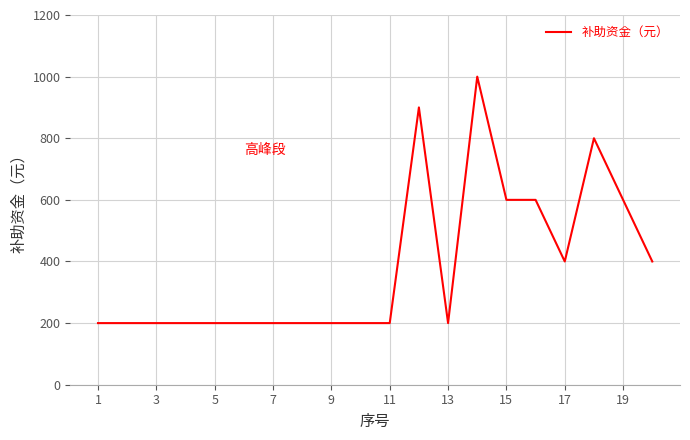

What is the difference between the maximum and minimum values?

800